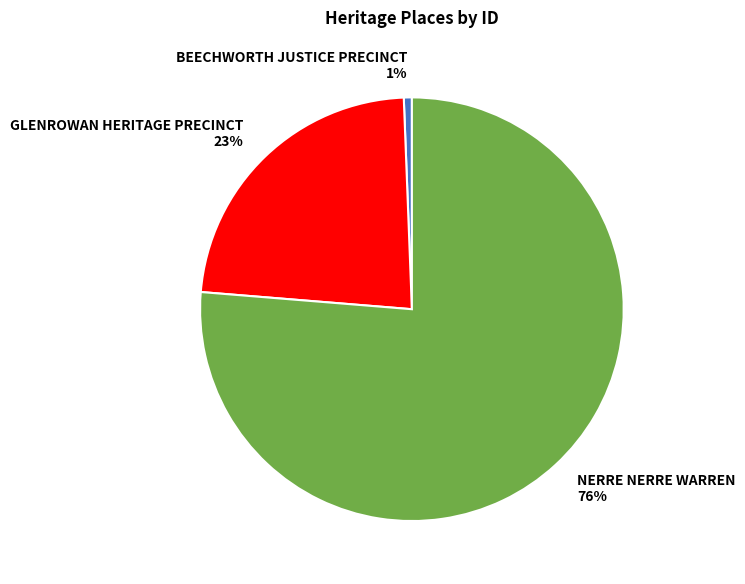

Which has a higher value, BEECHWORTH JUSTICE PRECINCT 1% or NERRE NERRE WARREN 76%?

NERRE NERRE WARREN 76%